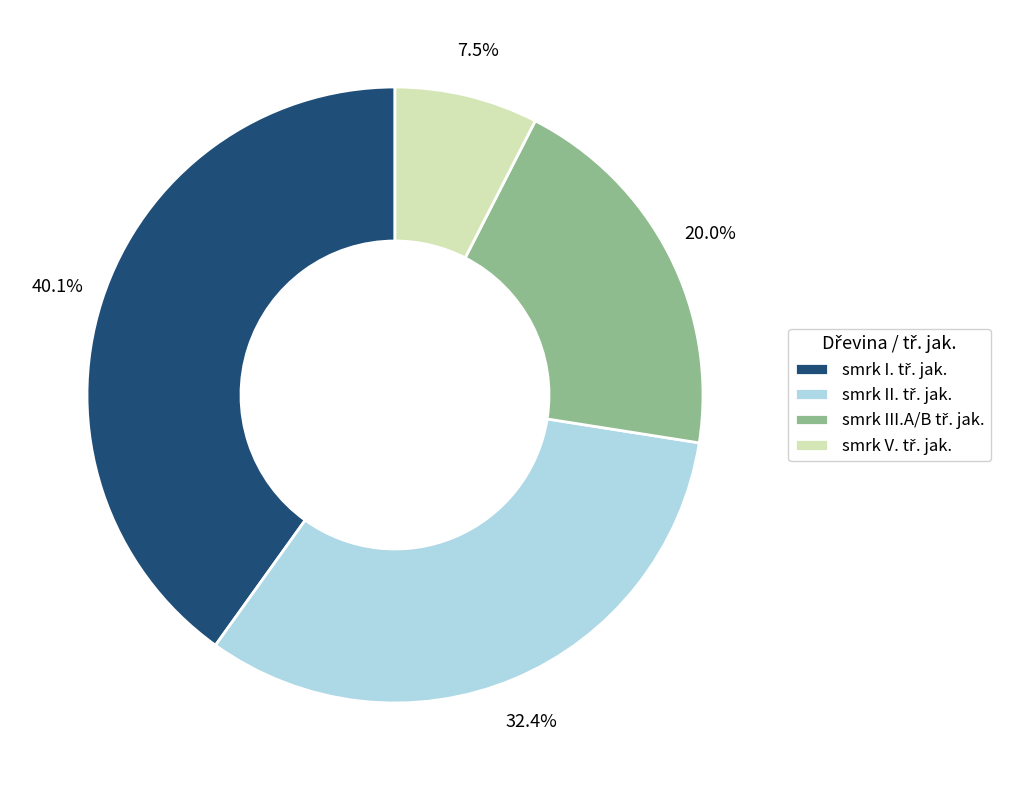

Is there a majority slice in this chart?

No